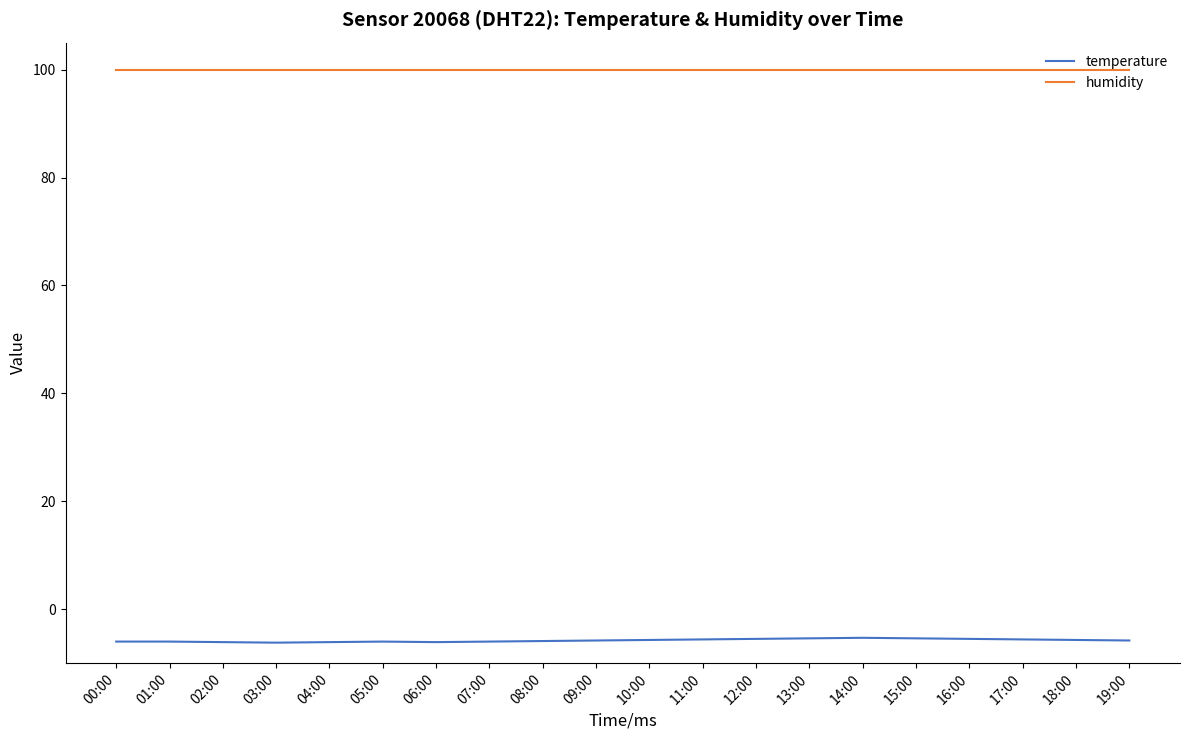

Rank the series at 09:00 from highest to lowest value.

humidity, temperature